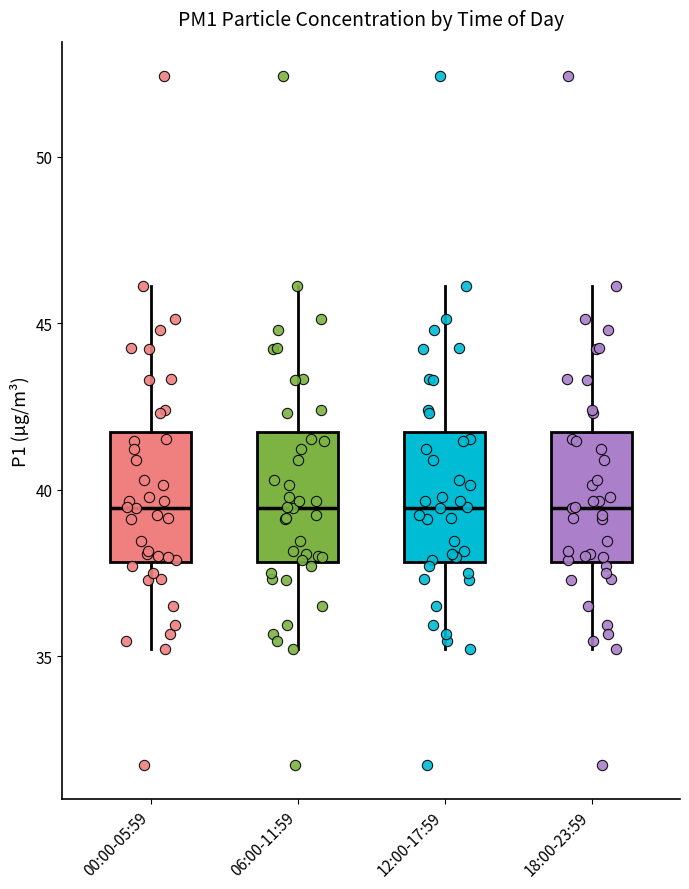

Where does the lower whisker of the box for 18:00-23:59 end on the y-axis? The values are not printed on the chart, so give them approximately, as read against the axis.

35.0